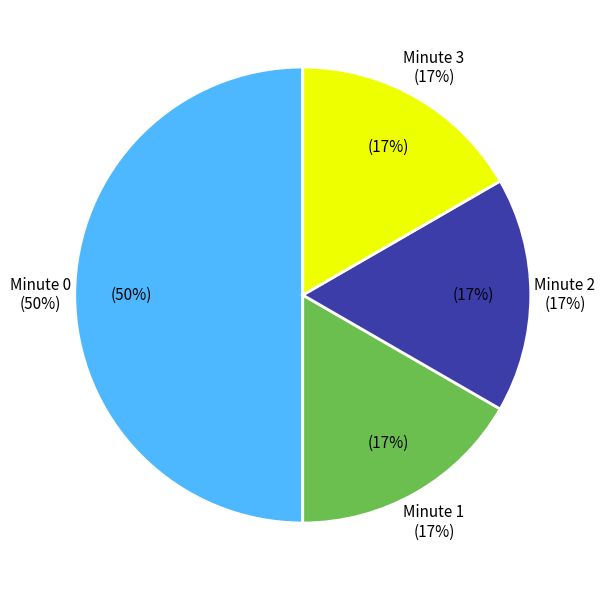

Which has a higher value, Minute 2 or Minute 0?

Minute 0